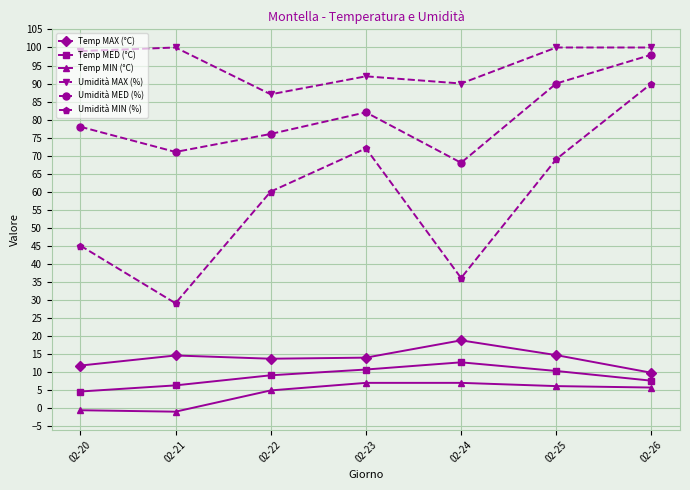

The value of Temp MIN (°C) at 02-20 is -0.7. True or false?

True